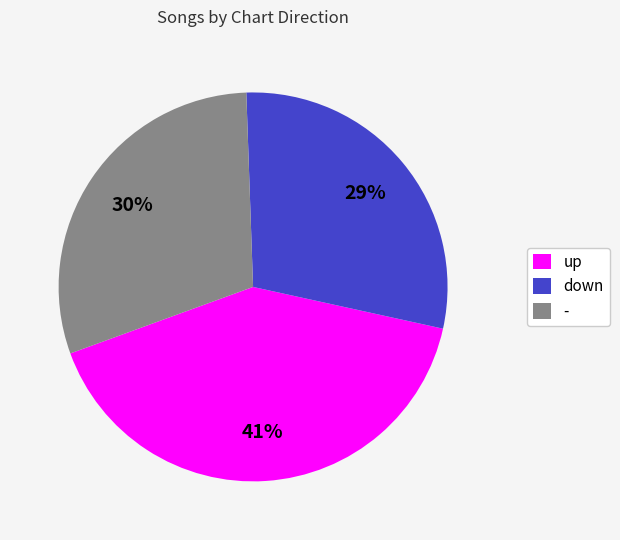

Which category has the biggest portion of the pie?

up